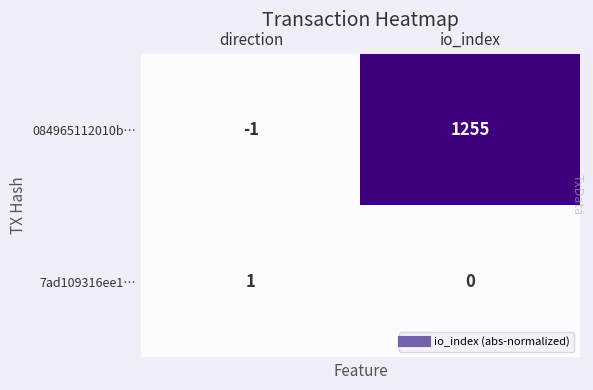

True or false: 084965112010b… has a value of 1255 at io_index.

True